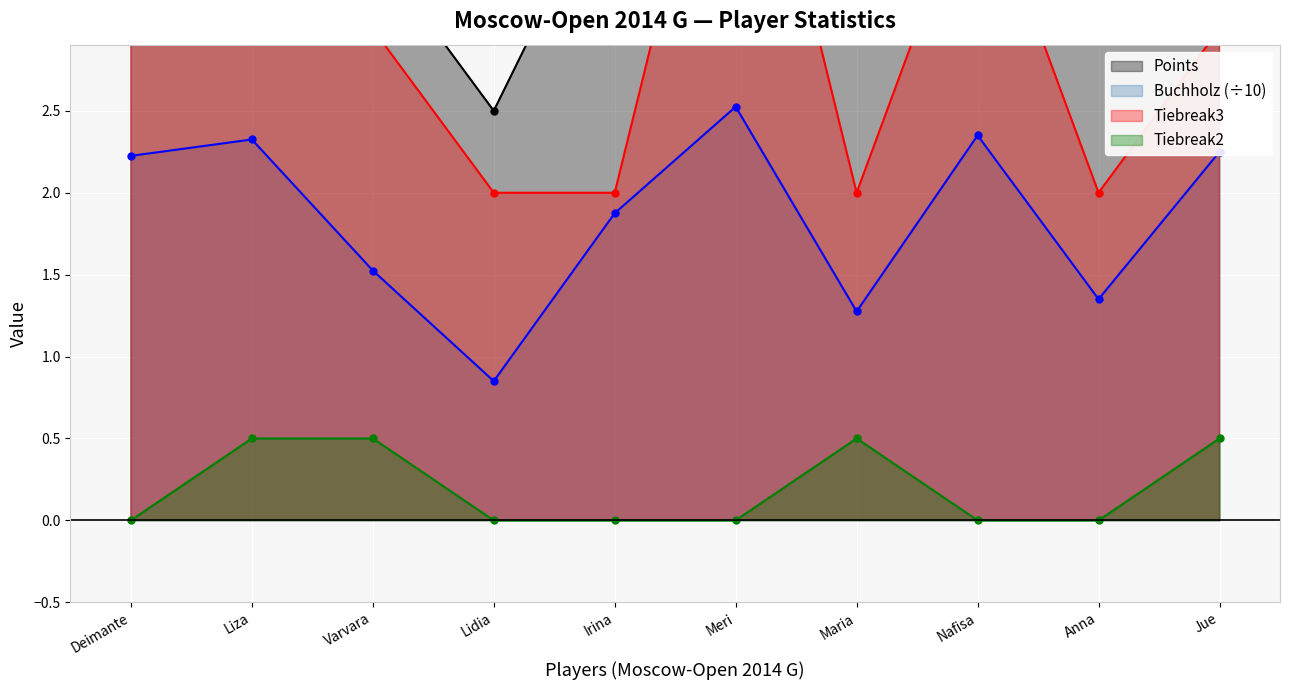

Which series has the widest spread of values?

Points